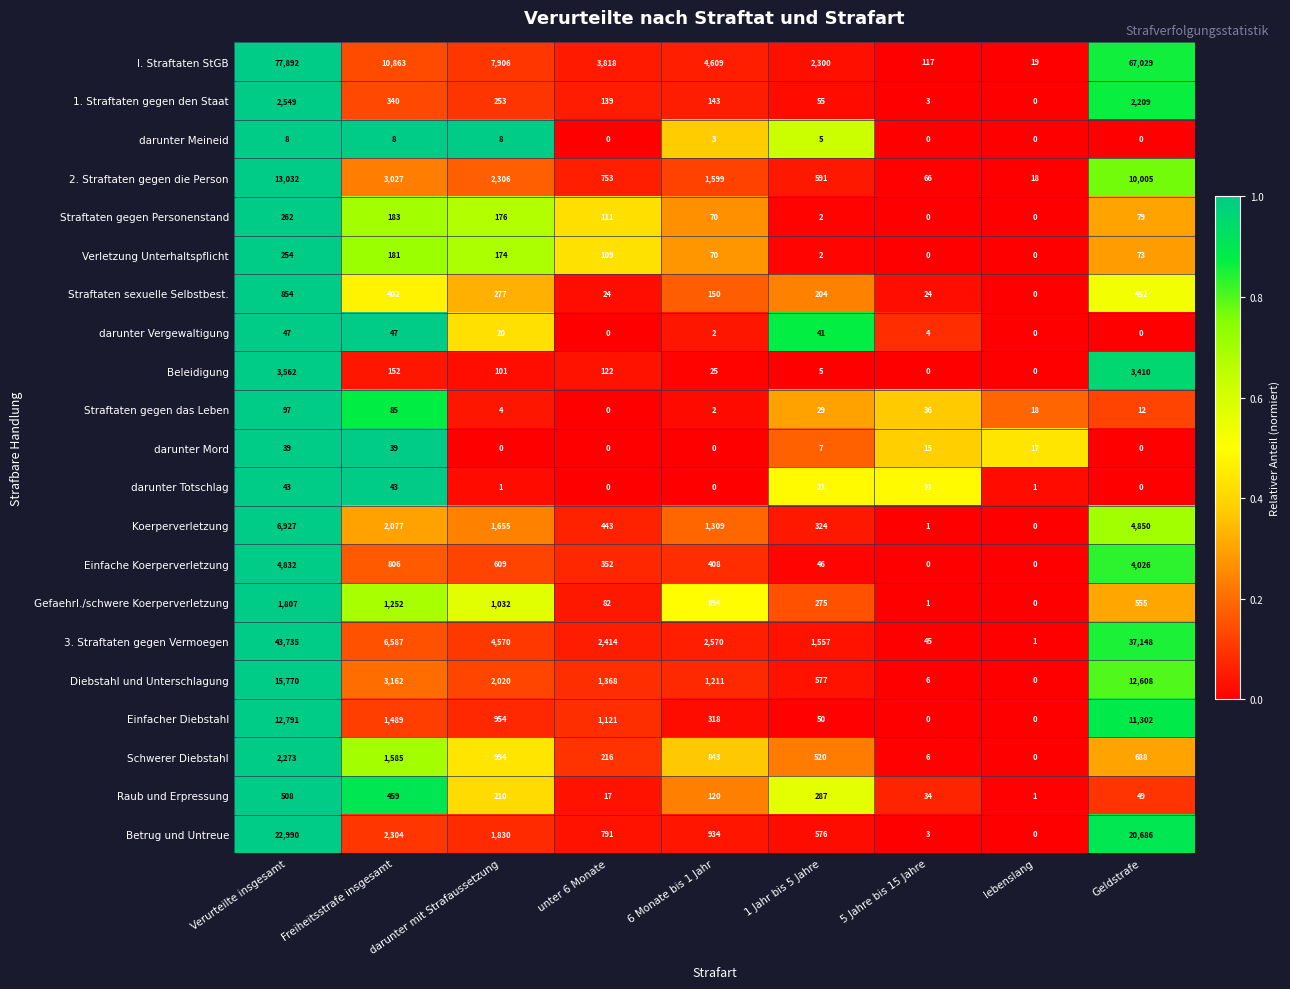

What is the difference between the Koerperverletzung values at unter 6 Monate and darunter mit Strafaussetzung?

1212